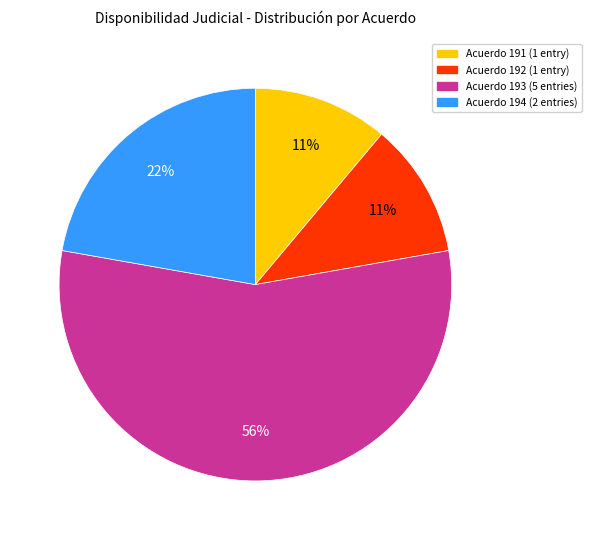

Does any single category account for the majority?

Yes